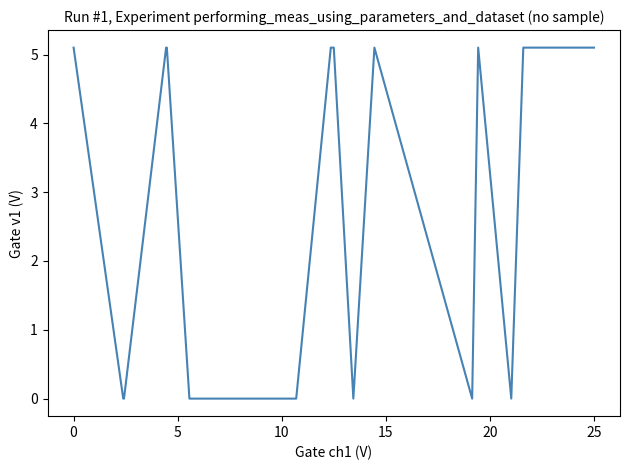

What is the maximum value shown in the chart?

5.1